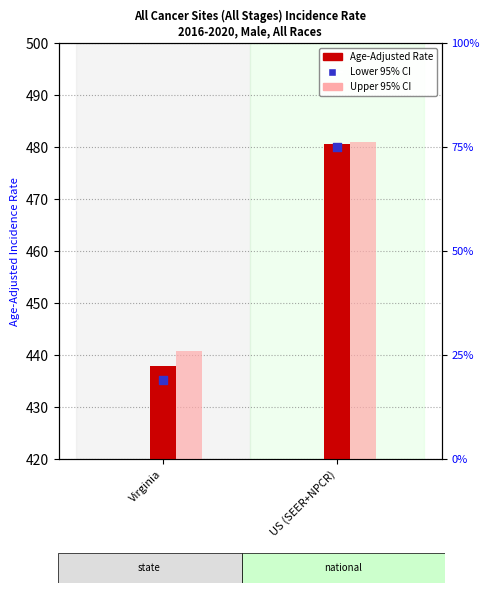

Between US (SEER+NPCR) and Virginia, which is larger?

US (SEER+NPCR)